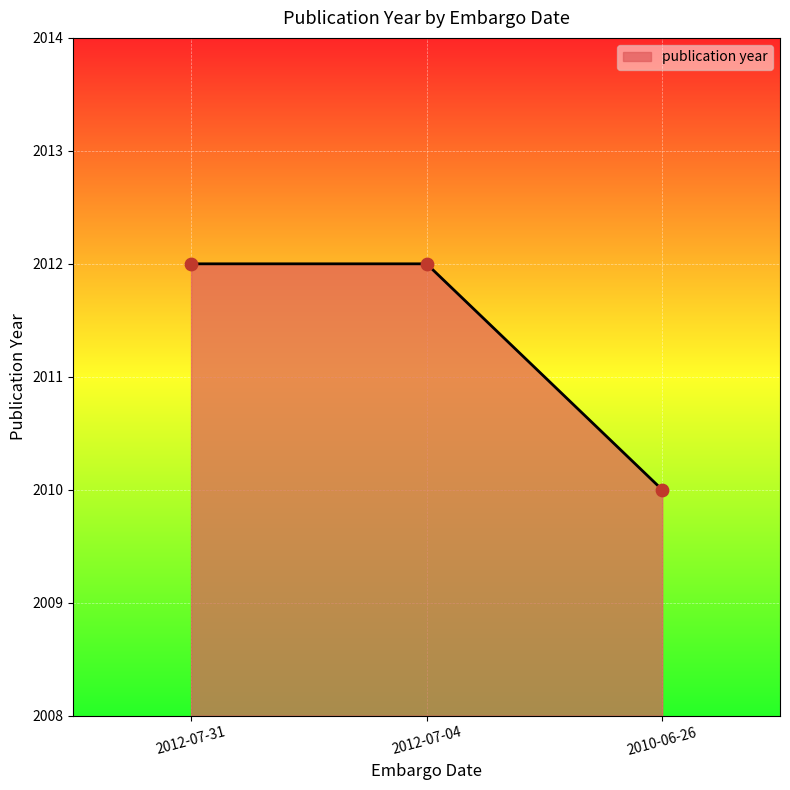

What is the ratio of the value at 2010-06-26 to the value at 2012-07-31?

1.0